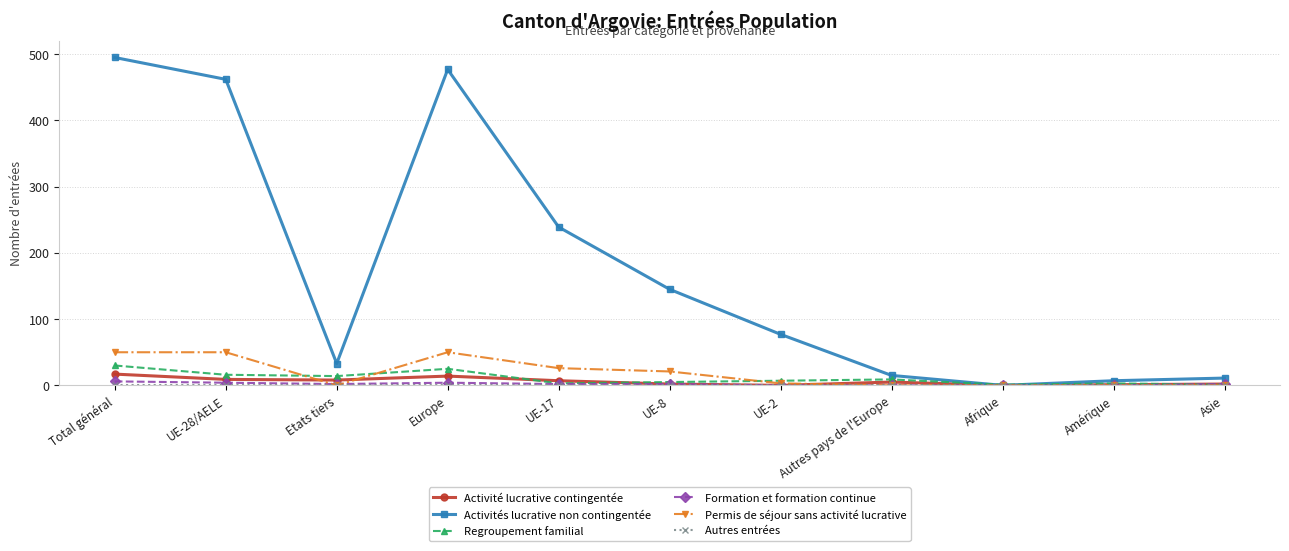

Which series has the largest total across all categories?

Activités lucrative non contingentée